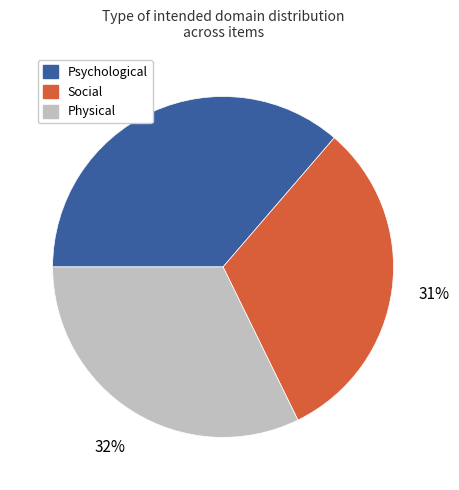

Is it true that Physical is 19% of the pie?

False